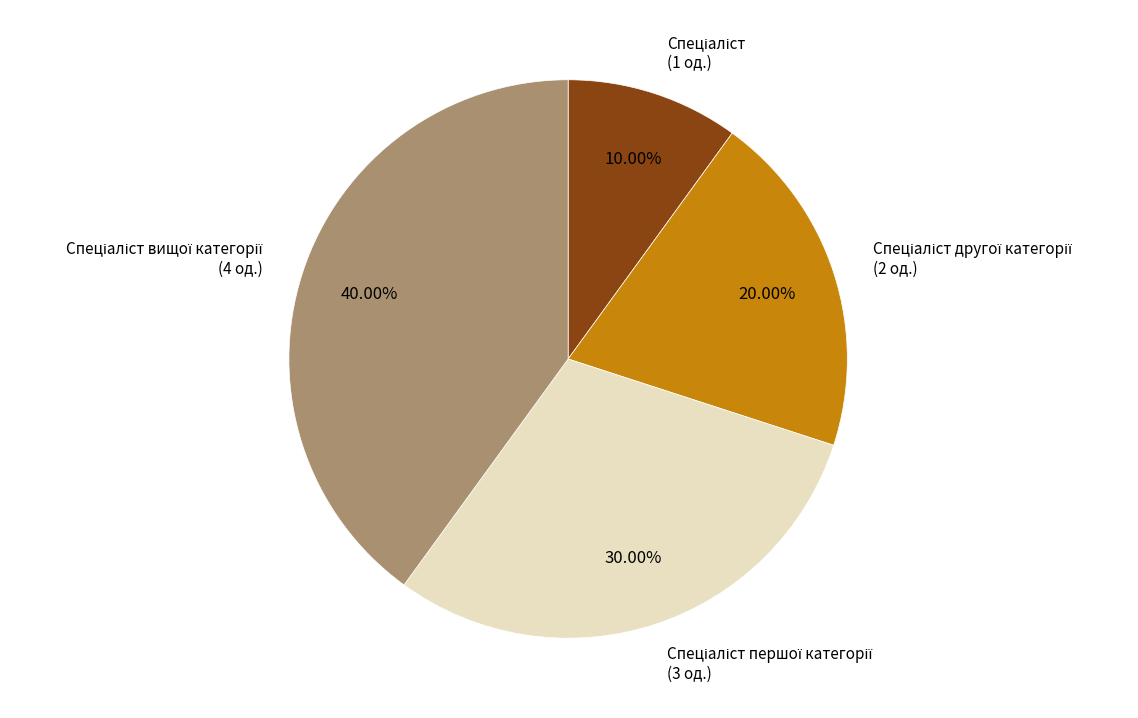

Does any single category account for the majority?

No